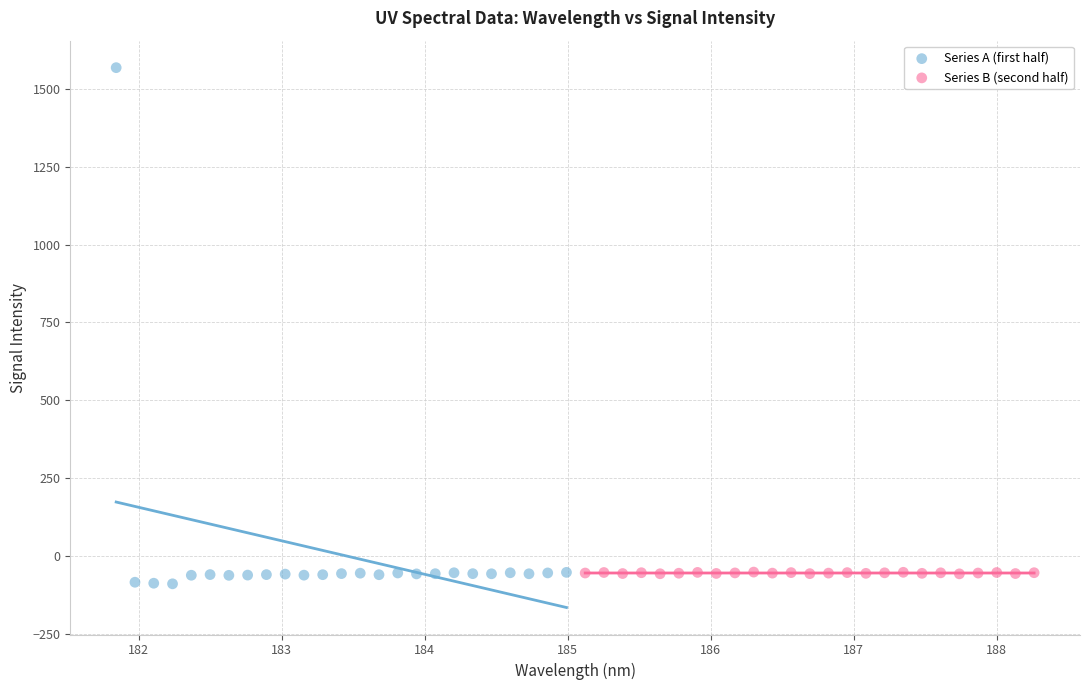

Which series has the widest spread of Y values?

Series A (first half)